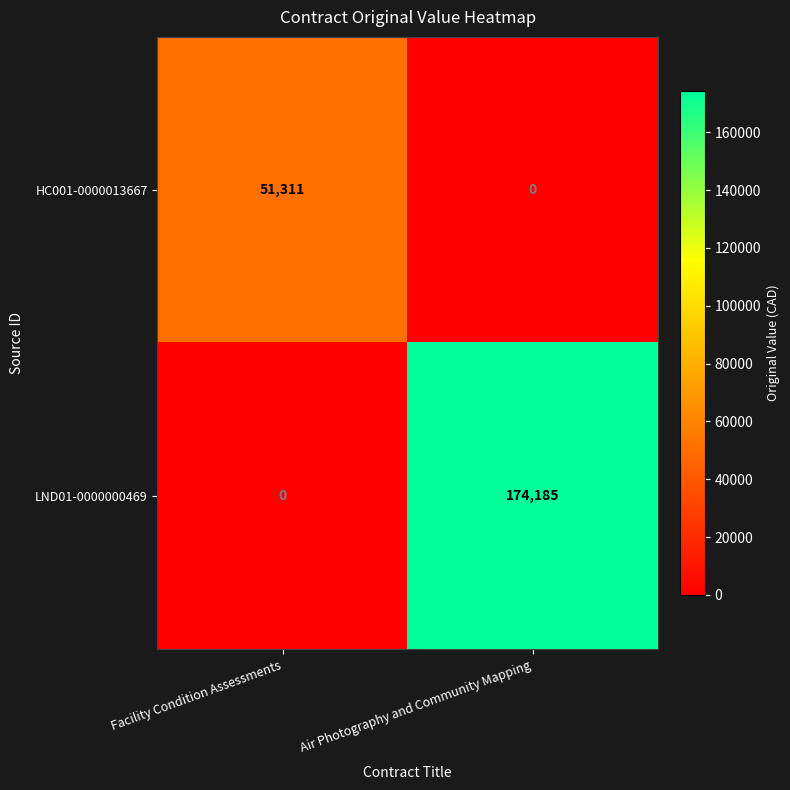

Which series changed the most between Facility Condition Assessments and Air Photography and Community Mapping?

LND01-0000000469